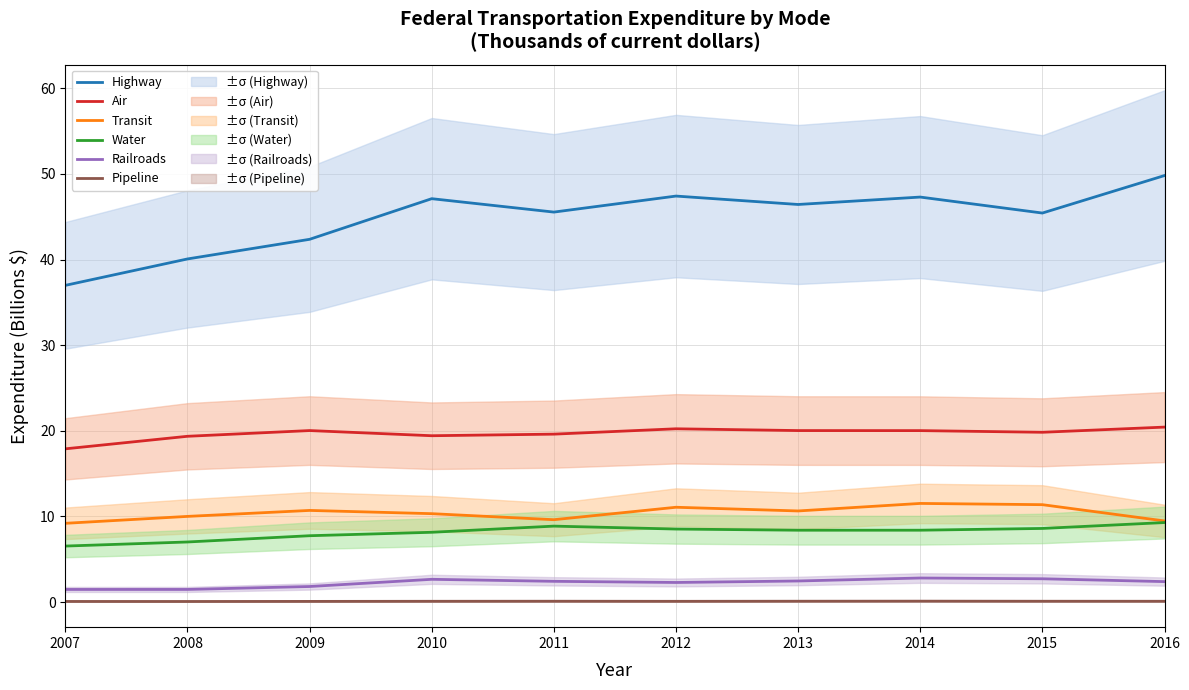

At which category is the sum across all series the highest?

2016